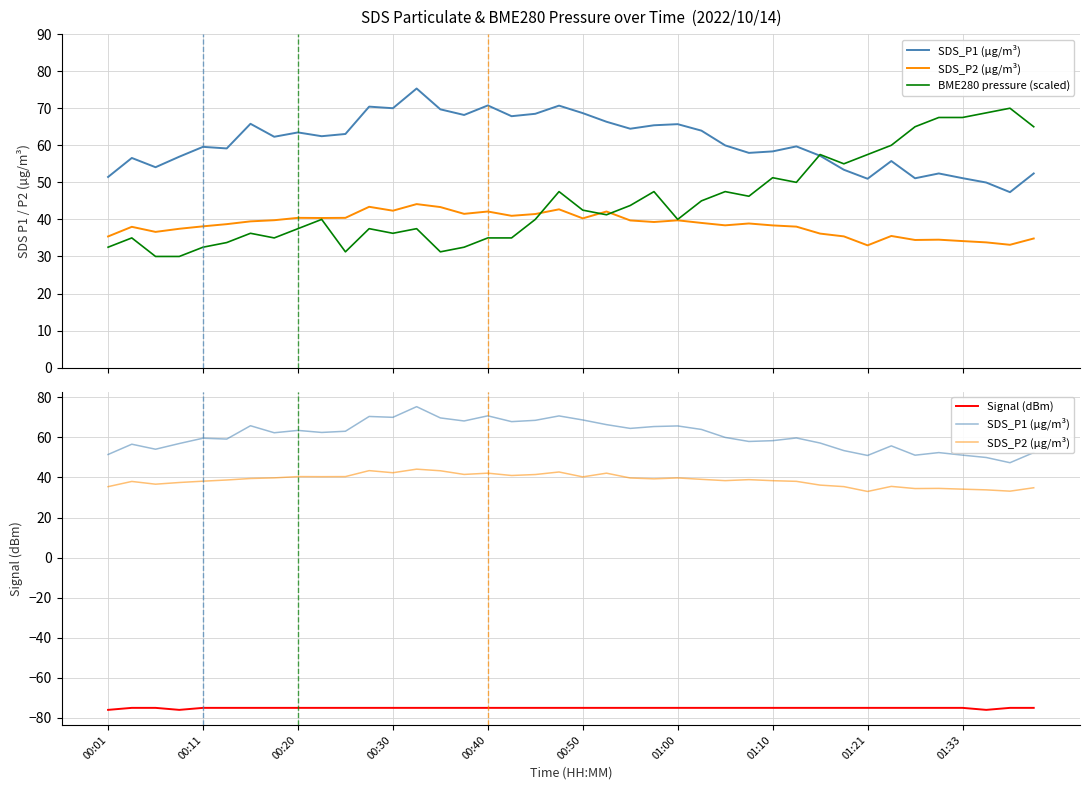

How many data points does each series have?

40